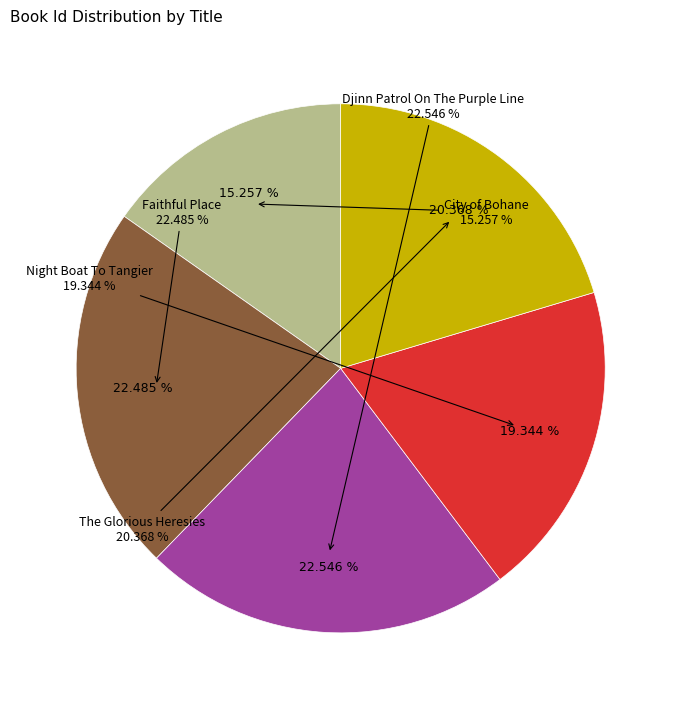

To the nearest percent, what is the combined percentage of Faithful Place and Night Boat To Tangier?

42%